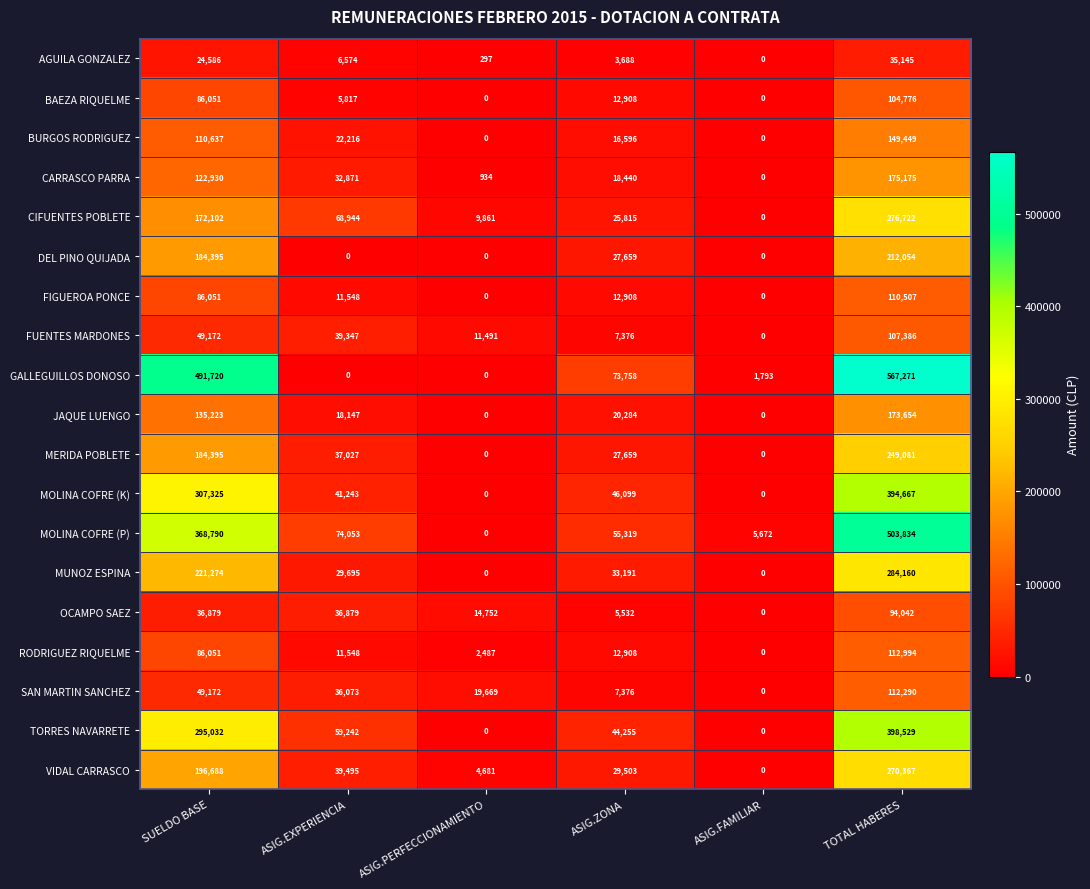

True or false: JAQUE LUENGO has a value of 118311 at ASIG.FAMILIAR.

False